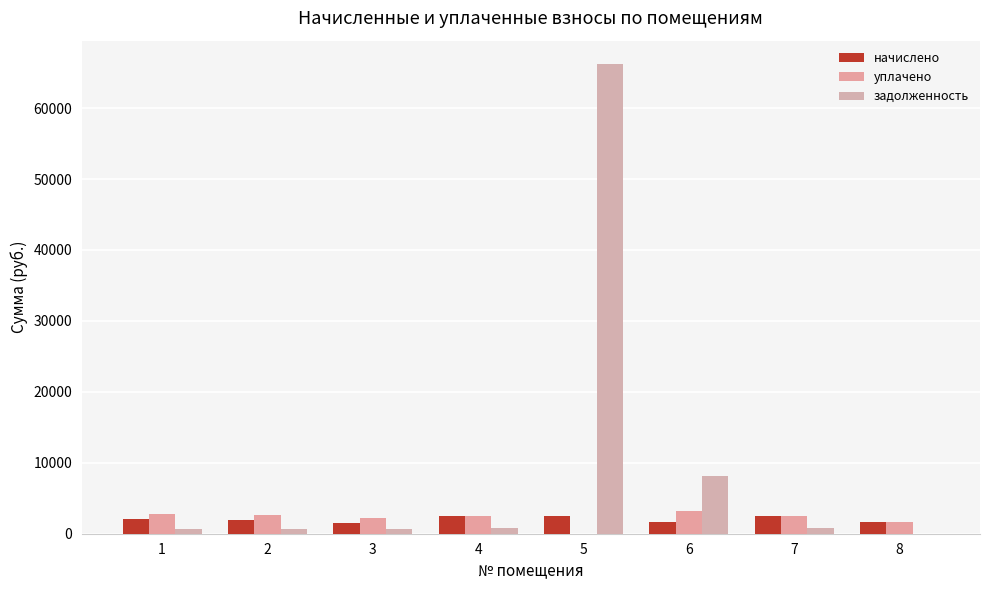

What is the total value across all series at 2?

5298.6